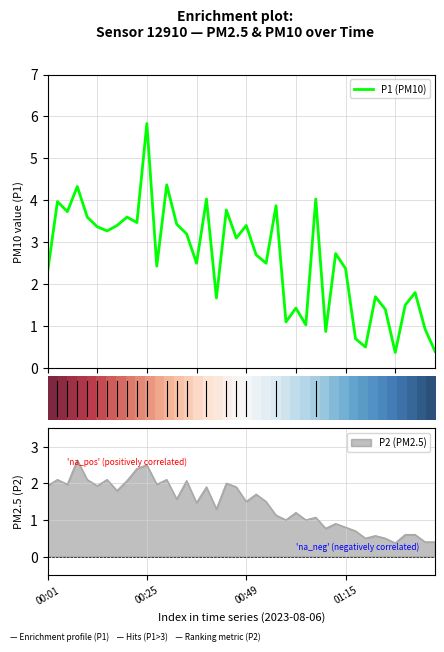

What is the maximum value shown in the chart?

5.8